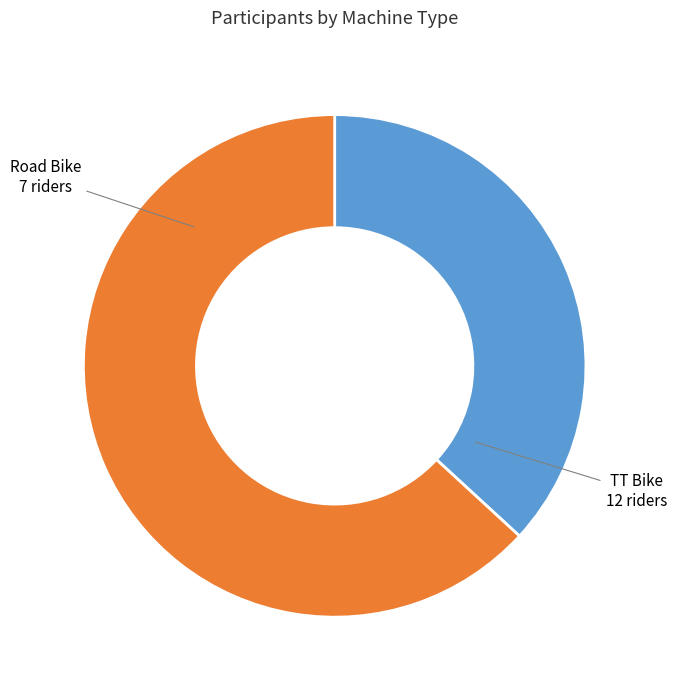

How many segments does this pie chart have?

2